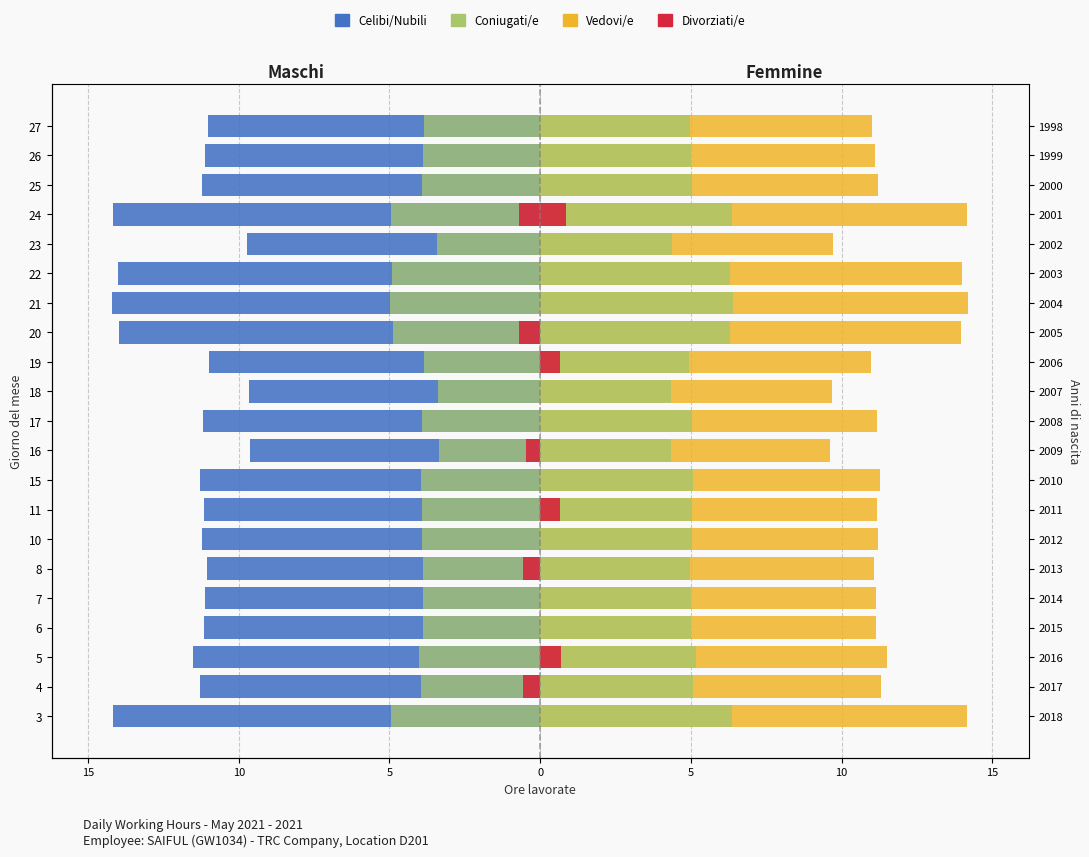

Which series has the largest range (max minus min)?

Celibi/Nubili